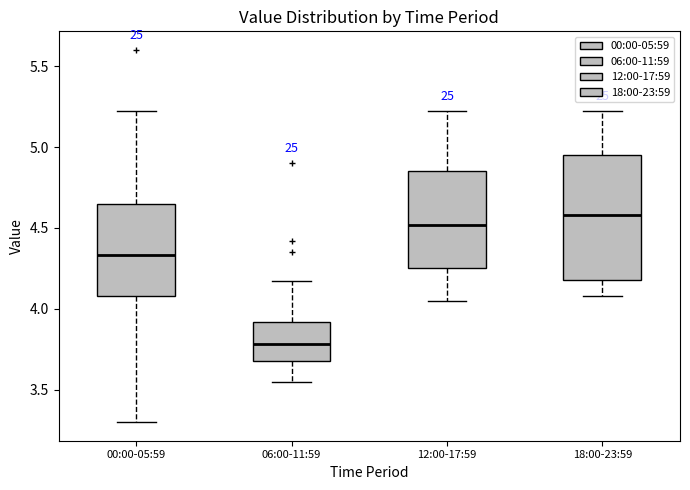

Which box's median line is the highest?

18:00-23:59